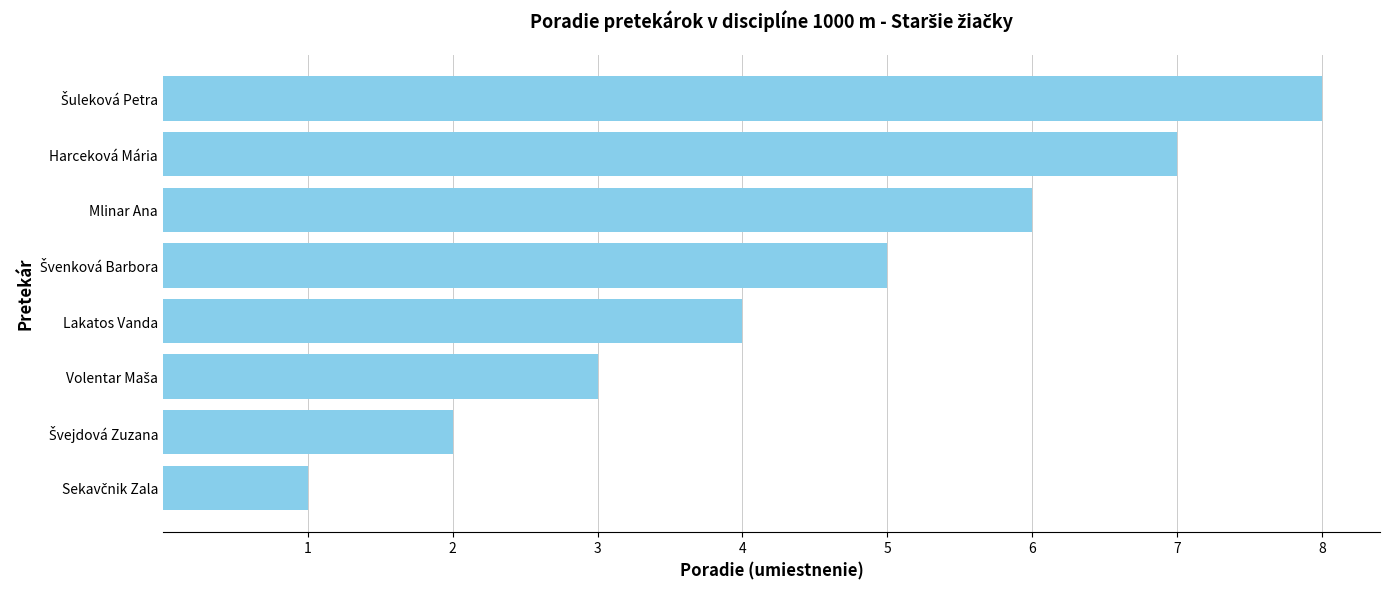

How many data points are less than 5?

4